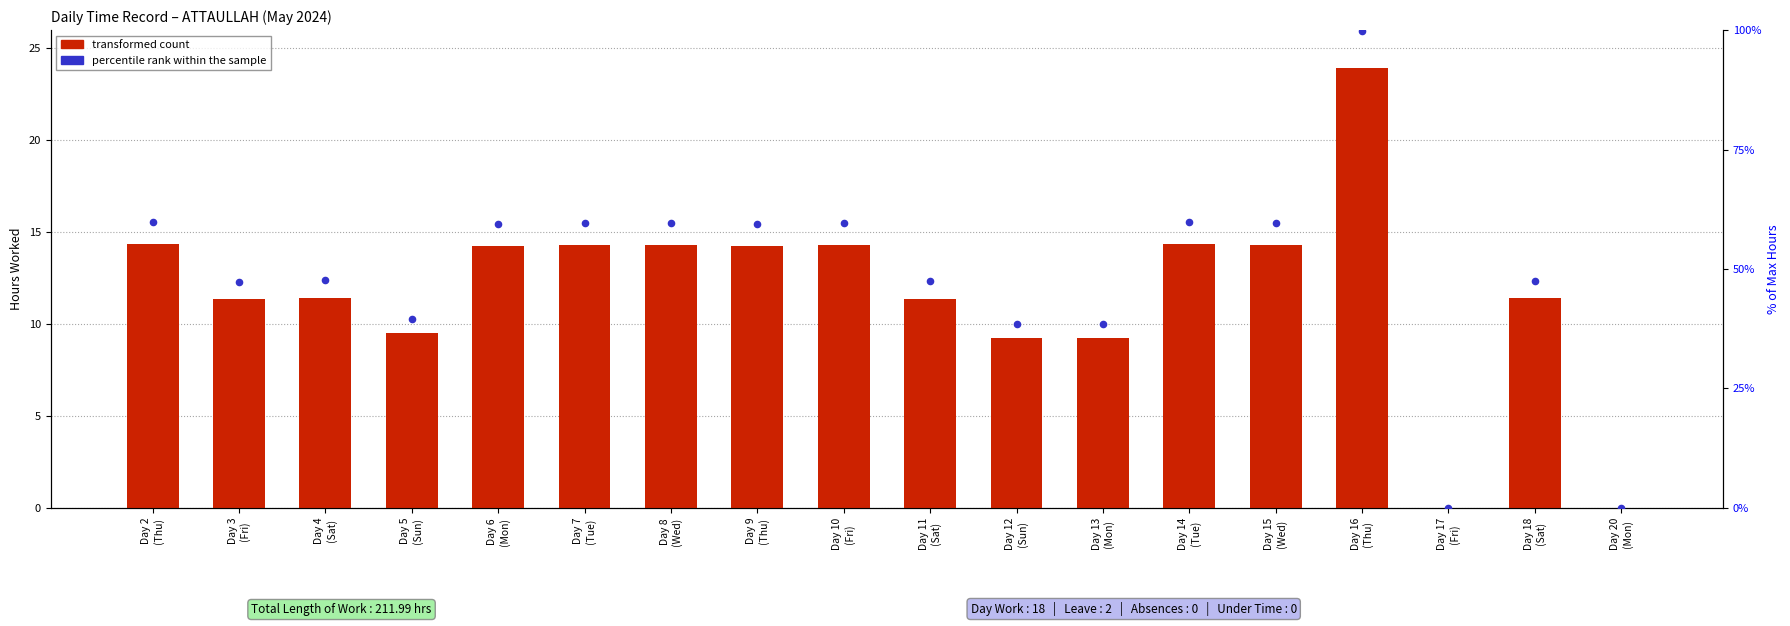

Is the value of percentile rank within the sample at Day 13
(Mon) greater than the value of transformed count at Day 9
(Thu)?

Yes